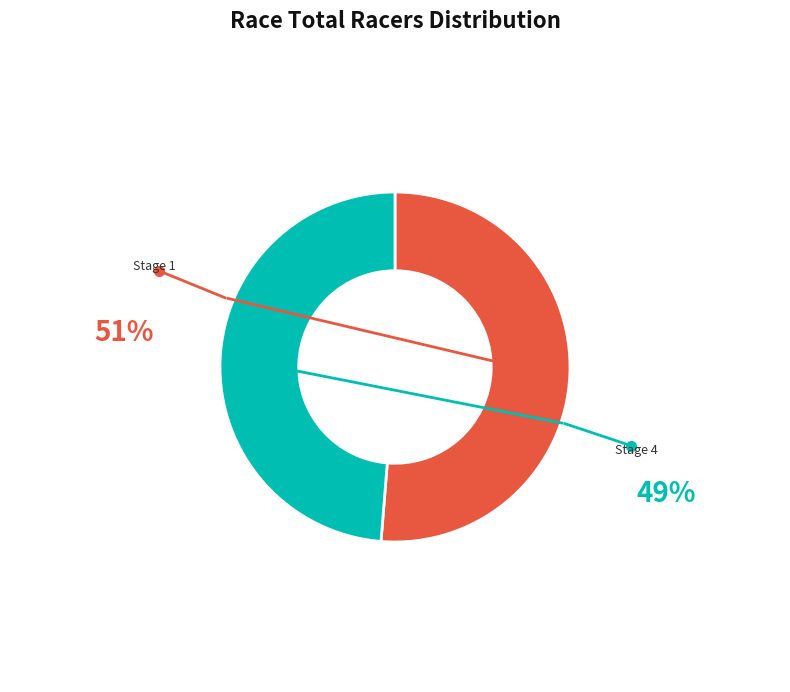

Is there any slice that represents more than half of the pie?

Yes